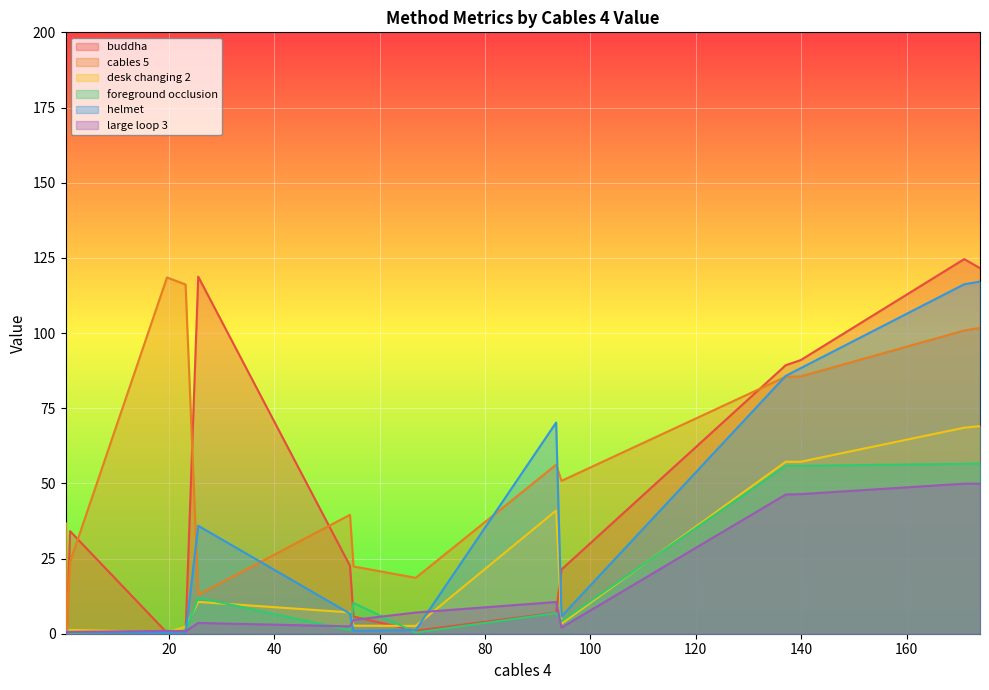

Where do helmet and cables 5 first cross each other?

23.16 and 25.56